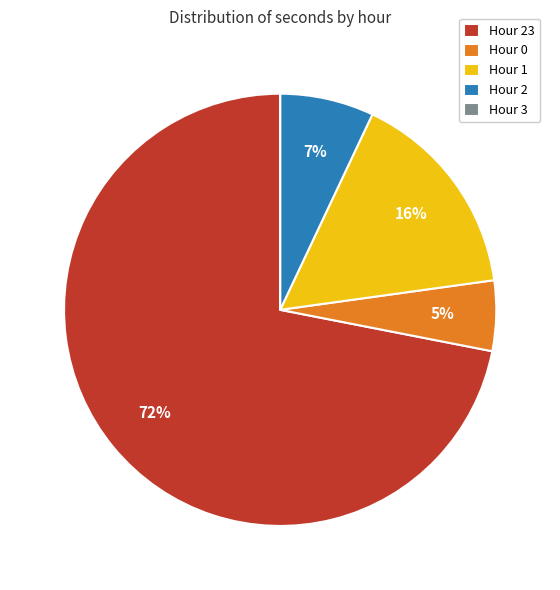

Does any single category account for the majority?

Yes